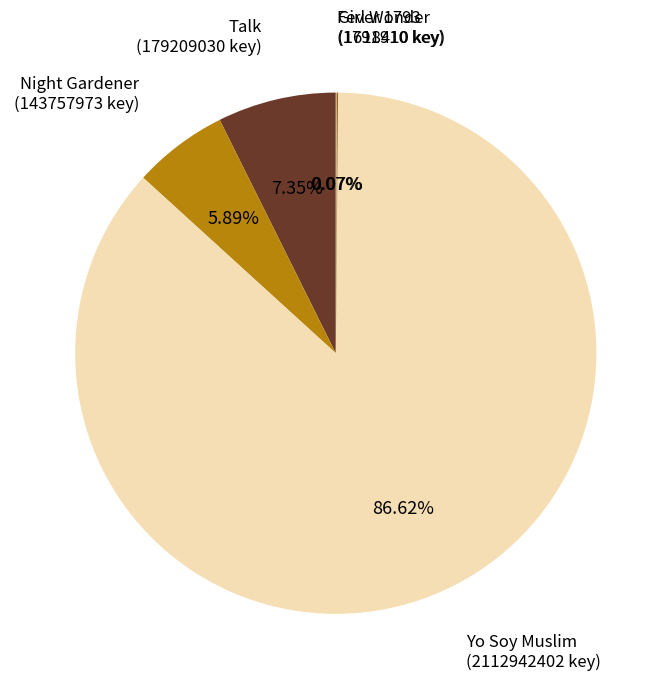

To the nearest percent, what is the difference between the largest and smallest slice percentages?

87%